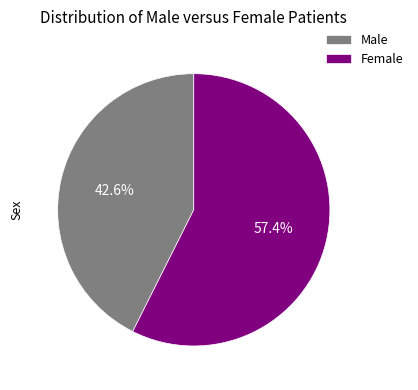

Rank the categories by value from lowest to highest.

Male, Female